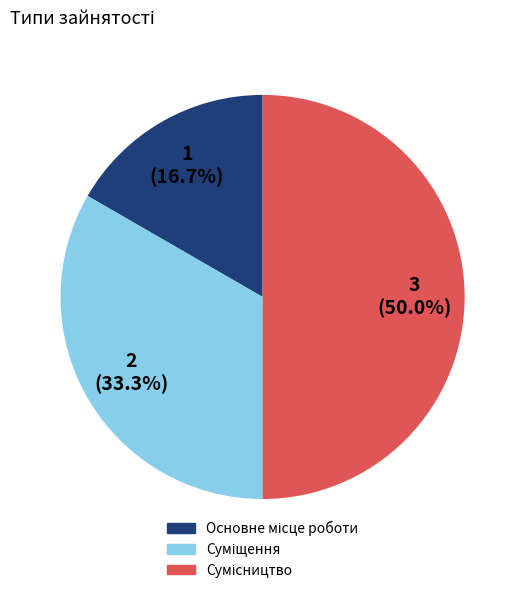

What is the total percentage of Сумісництво and Суміщення?

83.3%